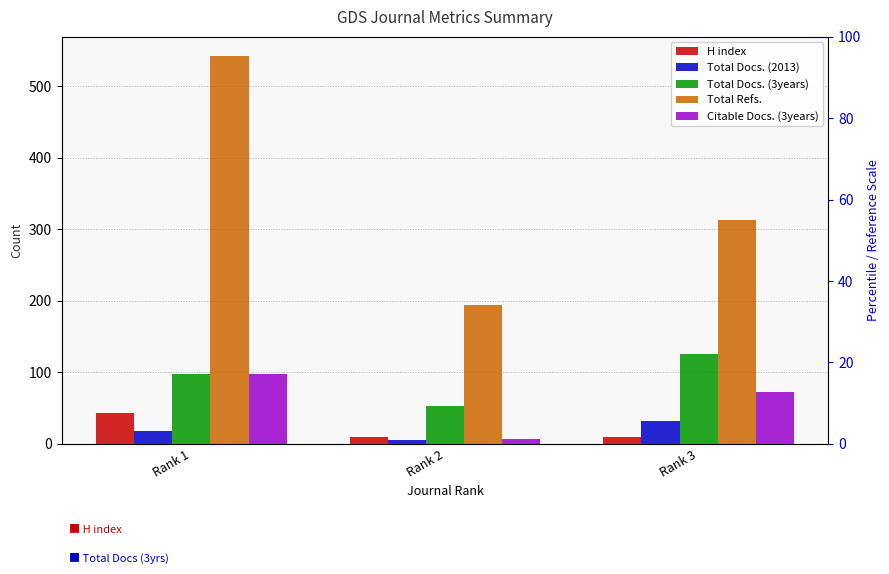

What is the sum of all Total Refs. values?

1049